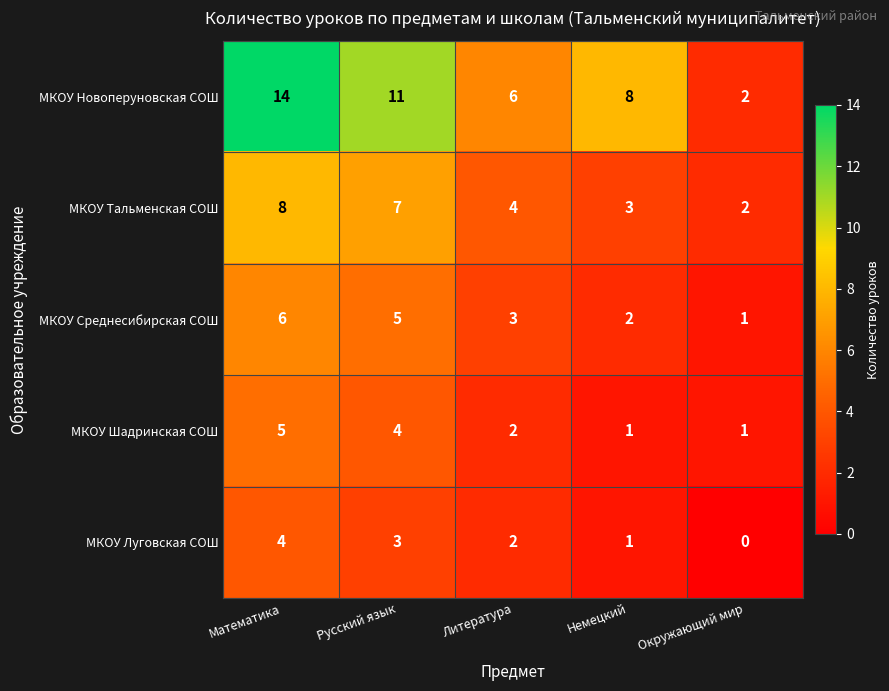

Reading right to left, list all the values displayed in this chart.

МКОУ Новоперуновская СОШ: 2	8	6	11	14
МКОУ Тальменская СОШ: 2	3	4	7	8
МКОУ Среднесибирская СОШ: 1	2	3	5	6
МКОУ Шадринская СОШ: 1	1	2	4	5
МКОУ Луговская СОШ: 0	1	2	3	4